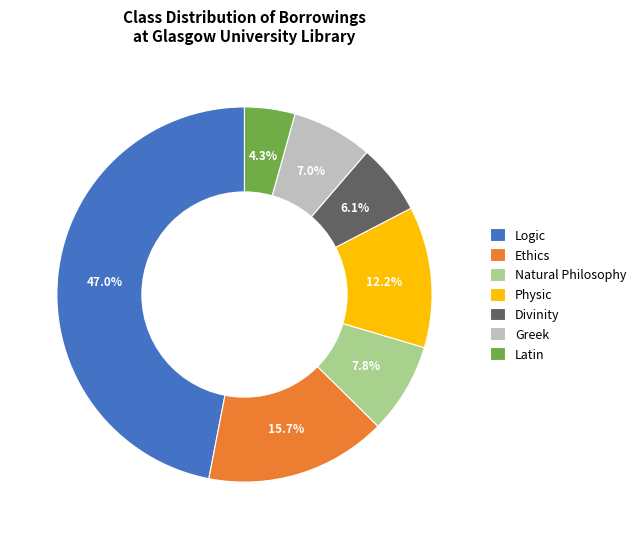

What percentage is the Natural Philosophy slice, to the nearest percent?

8%